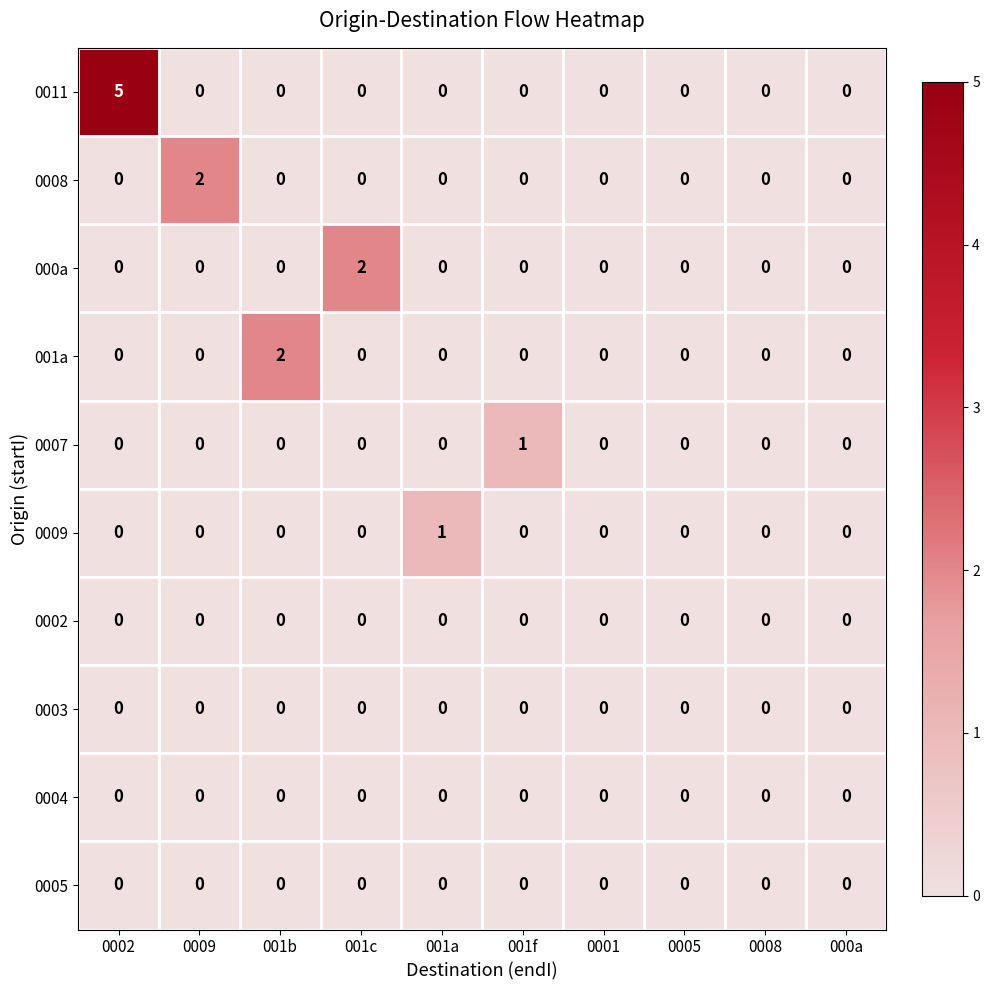

How many 000a values are between 0 and 1?

9